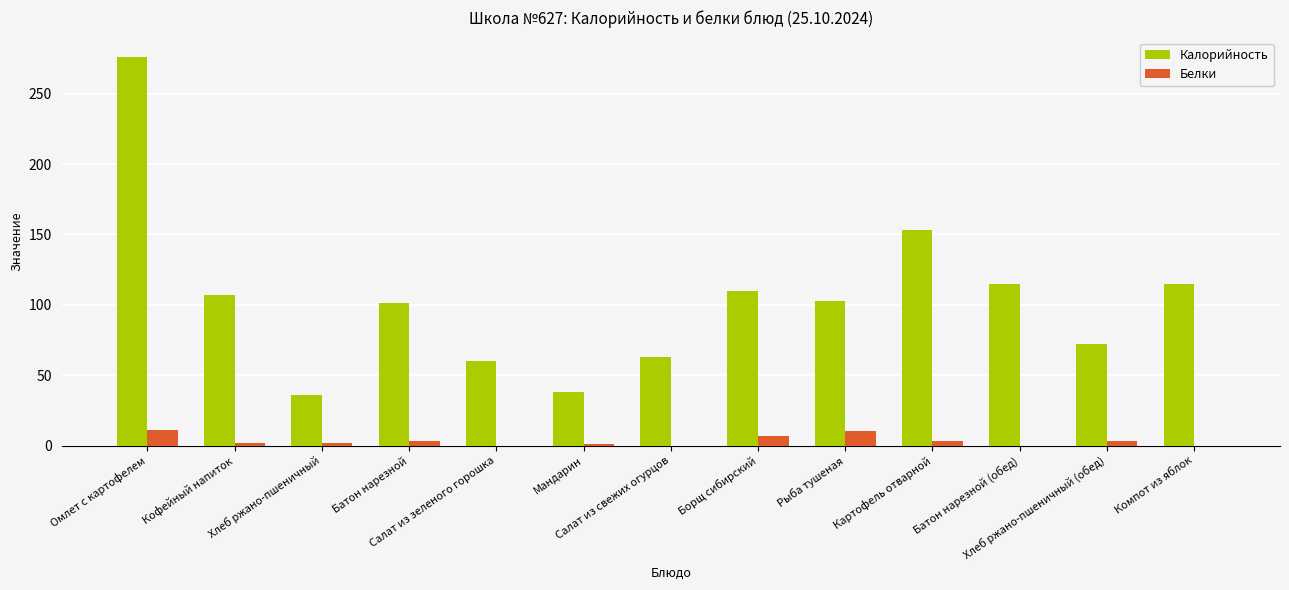

What is the sum of all Калорийность values?

1349